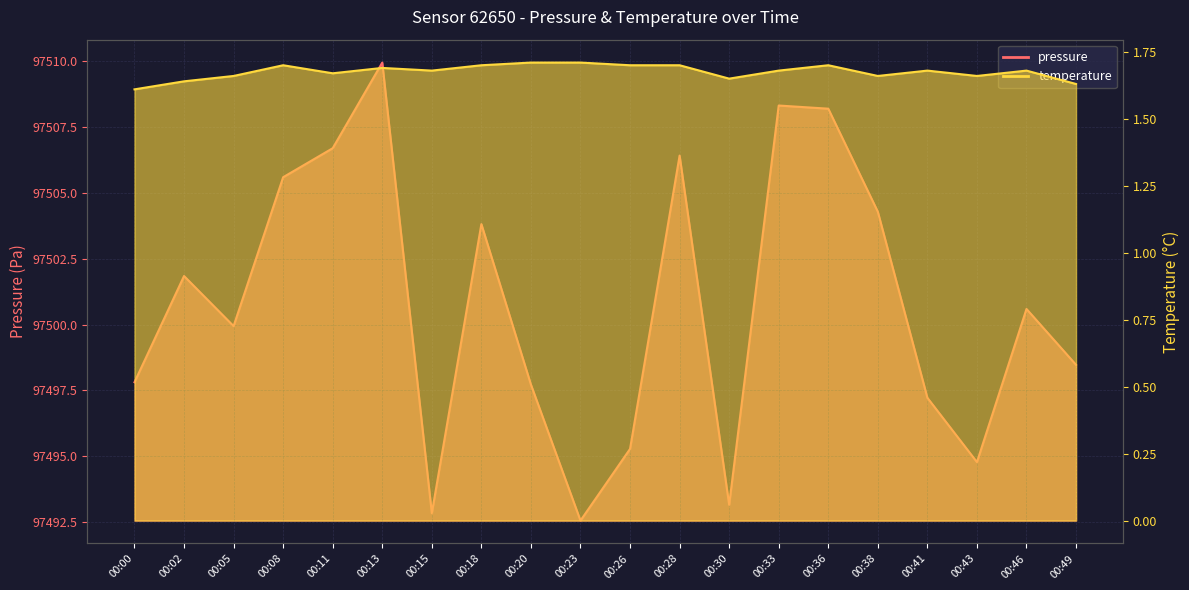

Does the chart display data point markers on the line(s)?

No